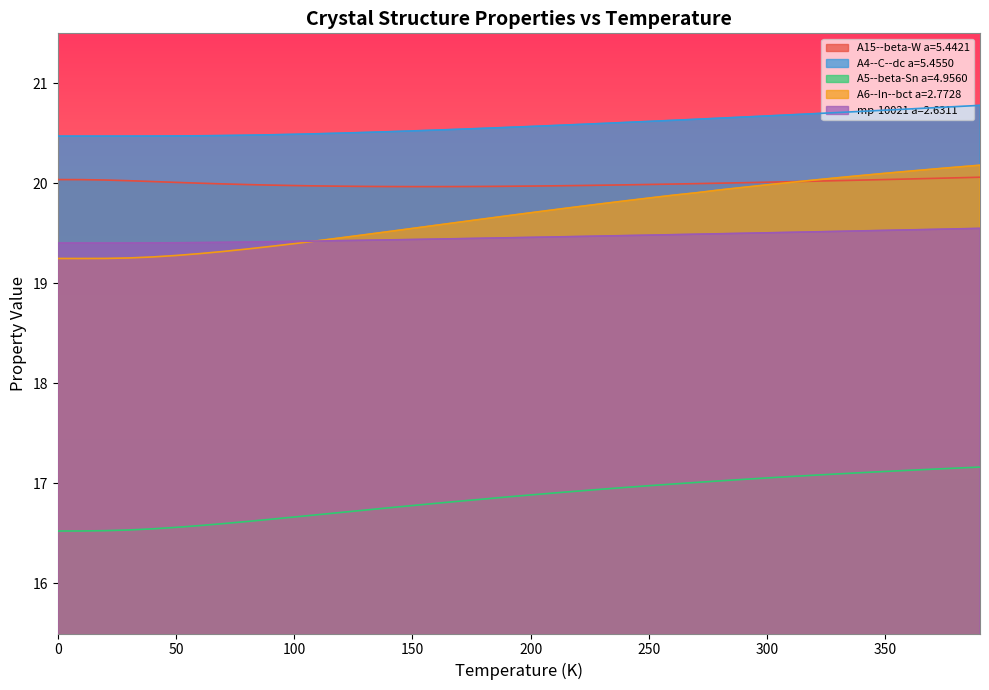

The value of A4--C--dc a=5.4550 at 100 is 13.4. True or false?

False